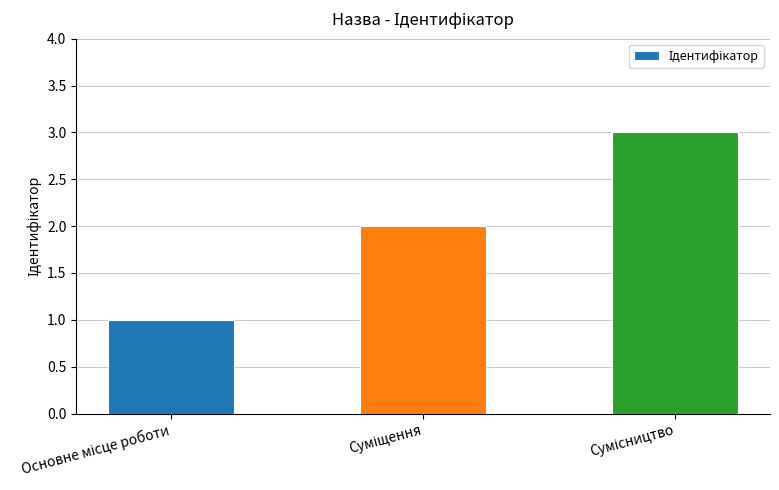

What is the sum of all values?

6